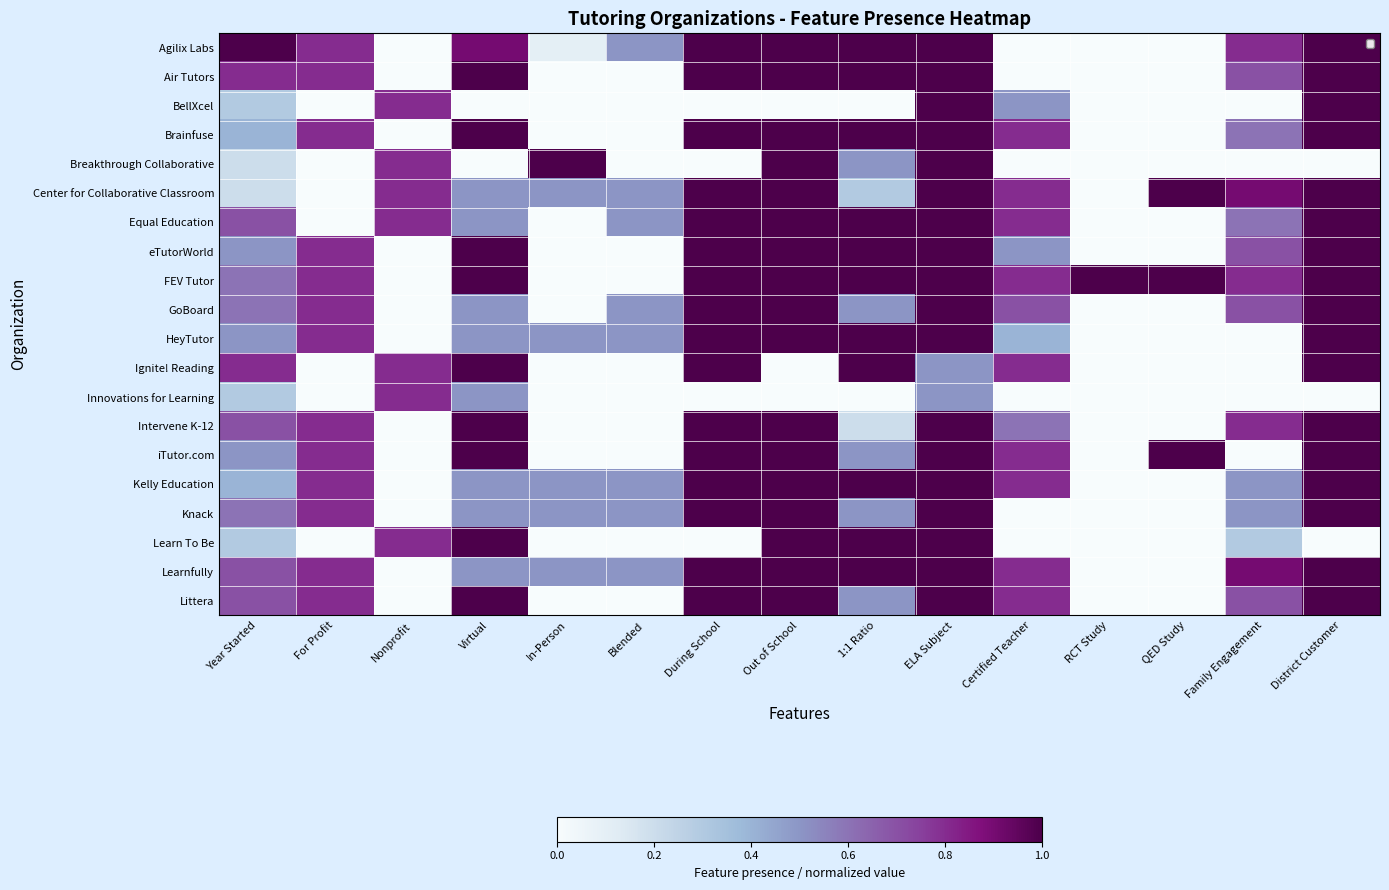

Reading left to right, list all the values displayed in this chart.

Agilix Labs: Year Started=1.0	For Profit=0.8	Nonprofit=0.0	Virtual=0.9	In-Person=0.1	Blended=0.5	During School=1.0	Out of School=1.0	1:1 Ratio=1.0	ELA Subject=1.0	Certified Teacher=0.0	RCT Study=0.0	QED Study=0.0	Family Engagement=0.8	District Customer=1.0
Air Tutors: Year Started=0.8	For Profit=0.8	Nonprofit=0.0	Virtual=1.0	In-Person=0.0	Blended=0.0	During School=1.0	Out of School=1.0	1:1 Ratio=1.0	ELA Subject=1.0	Certified Teacher=0.0	RCT Study=0.0	QED Study=0.0	Family Engagement=0.7	District Customer=1.0
BellXcel: Year Started=0.3	For Profit=0.0	Nonprofit=0.8	Virtual=0.0	In-Person=0.0	Blended=0.0	During School=0.0	Out of School=0.0	1:1 Ratio=0.0	ELA Subject=1.0	Certified Teacher=0.5	RCT Study=0.0	QED Study=0.0	Family Engagement=0.0	District Customer=1.0
Brainfuse: Year Started=0.4	For Profit=0.8	Nonprofit=0.0	Virtual=1.0	In-Person=0.0	Blended=0.0	During School=1.0	Out of School=1.0	1:1 Ratio=1.0	ELA Subject=1.0	Certified Teacher=0.8	RCT Study=0.0	QED Study=0.0	Family Engagement=0.6	District Customer=1.0
Breakthrough Collaborative: Year Started=0.2	For Profit=0.0	Nonprofit=0.8	Virtual=0.0	In-Person=1.0	Blended=0.0	During School=0.0	Out of School=1.0	1:1 Ratio=0.5	ELA Subject=1.0	Certified Teacher=0.0	RCT Study=0.0	QED Study=0.0	Family Engagement=0.0	District Customer=0.0
Center for Collaborative Classroom: Year Started=0.2	For Profit=0.0	Nonprofit=0.8	Virtual=0.5	In-Person=0.5	Blended=0.5	During School=1.0	Out of School=1.0	1:1 Ratio=0.3	ELA Subject=1.0	Certified Teacher=0.8	RCT Study=0.0	QED Study=1.0	Family Engagement=0.9	District Customer=1.0
Equal Education: Year Started=0.7	For Profit=0.0	Nonprofit=0.8	Virtual=0.5	In-Person=0.0	Blended=0.5	During School=1.0	Out of School=1.0	1:1 Ratio=1.0	ELA Subject=1.0	Certified Teacher=0.8	RCT Study=0.0	QED Study=0.0	Family Engagement=0.6	District Customer=1.0
eTutorWorld: Year Started=0.5	For Profit=0.8	Nonprofit=0.0	Virtual=1.0	In-Person=0.0	Blended=0.0	During School=1.0	Out of School=1.0	1:1 Ratio=1.0	ELA Subject=1.0	Certified Teacher=0.5	RCT Study=0.0	QED Study=0.0	Family Engagement=0.7	District Customer=1.0
FEV Tutor: Year Started=0.6	For Profit=0.8	Nonprofit=0.0	Virtual=1.0	In-Person=0.0	Blended=0.0	During School=1.0	Out of School=1.0	1:1 Ratio=1.0	ELA Subject=1.0	Certified Teacher=0.8	RCT Study=1.0	QED Study=1.0	Family Engagement=0.8	District Customer=1.0
GoBoard: Year Started=0.6	For Profit=0.8	Nonprofit=0.0	Virtual=0.5	In-Person=0.0	Blended=0.5	During School=1.0	Out of School=1.0	1:1 Ratio=0.5	ELA Subject=1.0	Certified Teacher=0.7	RCT Study=0.0	QED Study=0.0	Family Engagement=0.7	District Customer=1.0
HeyTutor: Year Started=0.5	For Profit=0.8	Nonprofit=0.0	Virtual=0.5	In-Person=0.5	Blended=0.5	During School=1.0	Out of School=1.0	1:1 Ratio=1.0	ELA Subject=1.0	Certified Teacher=0.4	RCT Study=0.0	QED Study=0.0	Family Engagement=0.0	District Customer=1.0
Ignite! Reading: Year Started=0.8	For Profit=0.0	Nonprofit=0.8	Virtual=1.0	In-Person=0.0	Blended=0.0	During School=1.0	Out of School=0.0	1:1 Ratio=1.0	ELA Subject=0.5	Certified Teacher=0.8	RCT Study=0.0	QED Study=0.0	Family Engagement=0.0	District Customer=1.0
Innovations for Learning: Year Started=0.3	For Profit=0.0	Nonprofit=0.8	Virtual=0.5	In-Person=0.0	Blended=0.0	During School=0.0	Out of School=0.0	1:1 Ratio=0.0	ELA Subject=0.5	Certified Teacher=0.0	RCT Study=0.0	QED Study=0.0	Family Engagement=0.0	District Customer=0.0
Intervene K-12: Year Started=0.7	For Profit=0.8	Nonprofit=0.0	Virtual=1.0	In-Person=0.0	Blended=0.0	During School=1.0	Out of School=1.0	1:1 Ratio=0.2	ELA Subject=1.0	Certified Teacher=0.6	RCT Study=0.0	QED Study=0.0	Family Engagement=0.8	District Customer=1.0
iTutor.com: Year Started=0.5	For Profit=0.8	Nonprofit=0.0	Virtual=1.0	In-Person=0.0	Blended=0.0	During School=1.0	Out of School=1.0	1:1 Ratio=0.5	ELA Subject=1.0	Certified Teacher=0.8	RCT Study=0.0	QED Study=1.0	Family Engagement=0.0	District Customer=1.0
Kelly Education: Year Started=0.4	For Profit=0.8	Nonprofit=0.0	Virtual=0.5	In-Person=0.5	Blended=0.5	During School=1.0	Out of School=1.0	1:1 Ratio=1.0	ELA Subject=1.0	Certified Teacher=0.8	RCT Study=0.0	QED Study=0.0	Family Engagement=0.5	District Customer=1.0
Knack: Year Started=0.6	For Profit=0.8	Nonprofit=0.0	Virtual=0.5	In-Person=0.5	Blended=0.5	During School=1.0	Out of School=1.0	1:1 Ratio=0.5	ELA Subject=1.0	Certified Teacher=0.0	RCT Study=0.0	QED Study=0.0	Family Engagement=0.5	District Customer=1.0
Learn To Be: Year Started=0.3	For Profit=0.0	Nonprofit=0.8	Virtual=1.0	In-Person=0.0	Blended=0.0	During School=0.0	Out of School=1.0	1:1 Ratio=1.0	ELA Subject=1.0	Certified Teacher=0.0	RCT Study=0.0	QED Study=0.0	Family Engagement=0.3	District Customer=0.0
Learnfully: Year Started=0.7	For Profit=0.8	Nonprofit=0.0	Virtual=0.5	In-Person=0.5	Blended=0.5	During School=1.0	Out of School=1.0	1:1 Ratio=1.0	ELA Subject=1.0	Certified Teacher=0.8	RCT Study=0.0	QED Study=0.0	Family Engagement=0.9	District Customer=1.0
Littera: Year Started=0.7	For Profit=0.8	Nonprofit=0.0	Virtual=1.0	In-Person=0.0	Blended=0.0	During School=1.0	Out of School=1.0	1:1 Ratio=0.5	ELA Subject=1.0	Certified Teacher=0.8	RCT Study=0.0	QED Study=0.0	Family Engagement=0.7	District Customer=1.0